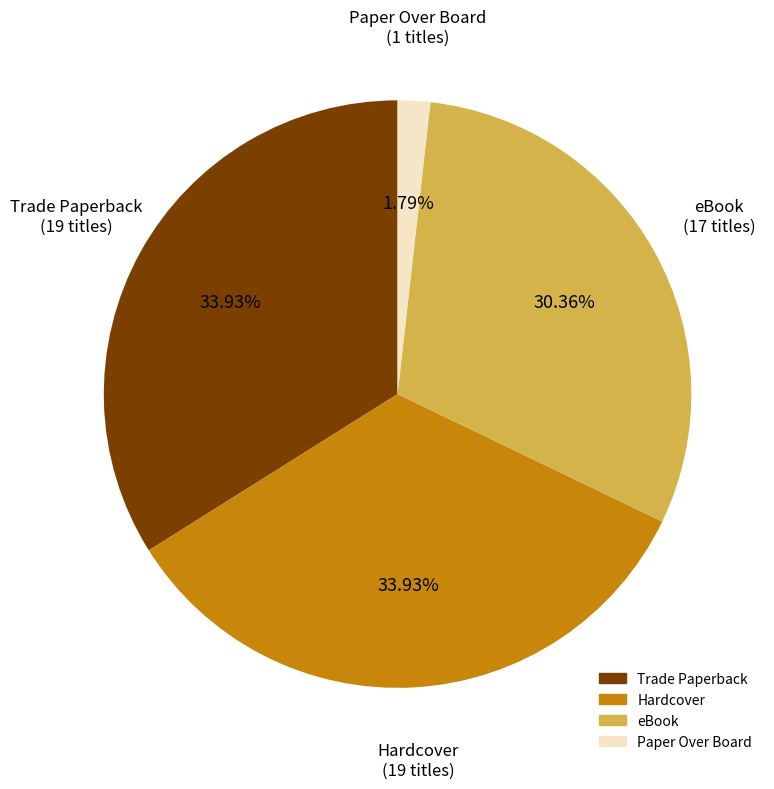

How many slices are in this pie chart?

4